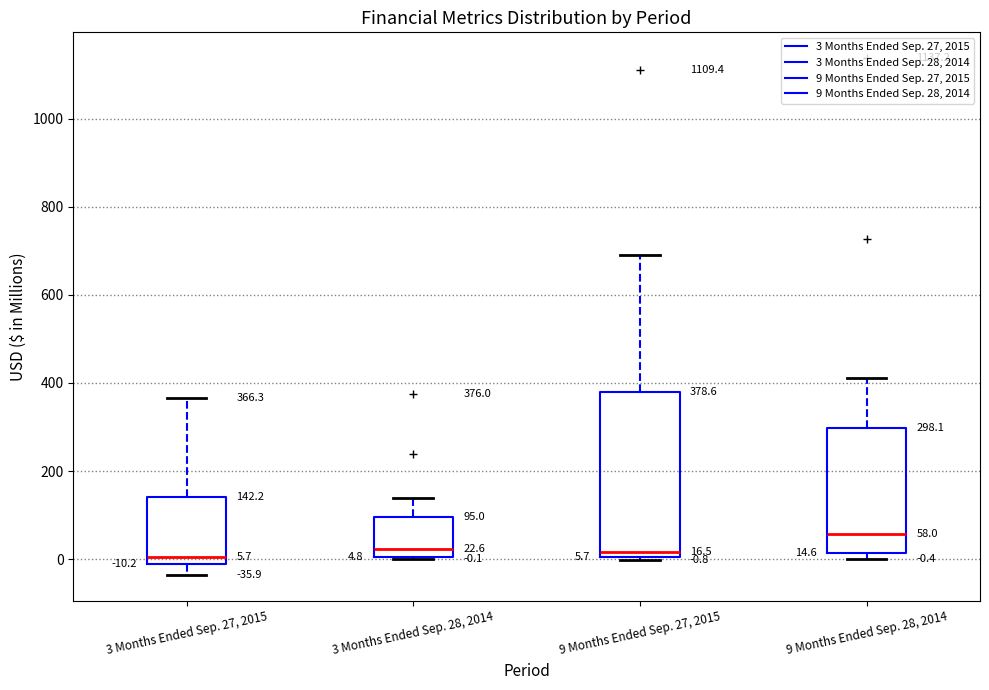

Which box is the tallest, from its lower edge to its upper edge?

9 Months Ended Sep. 27, 2015